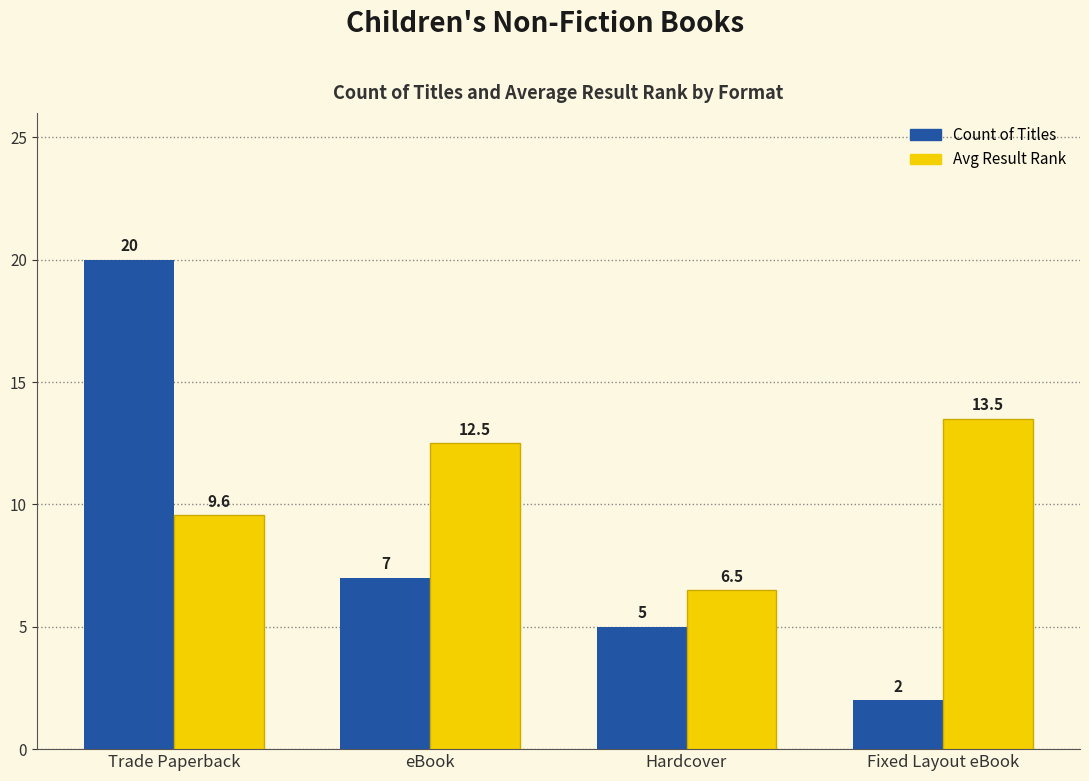

Does the chart contain any negative values?

No